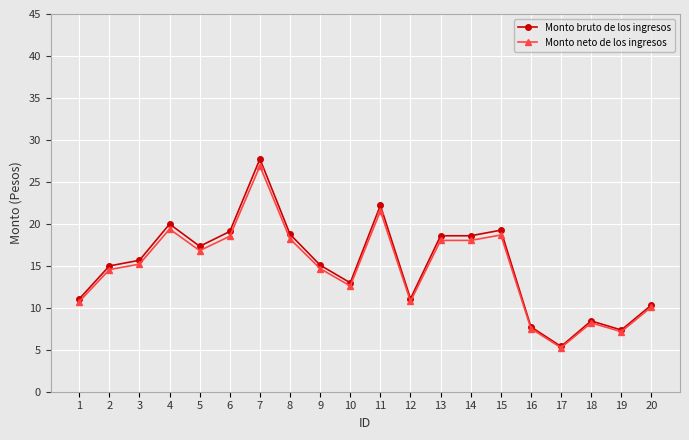

What is the total value across all series at 7?

54.6